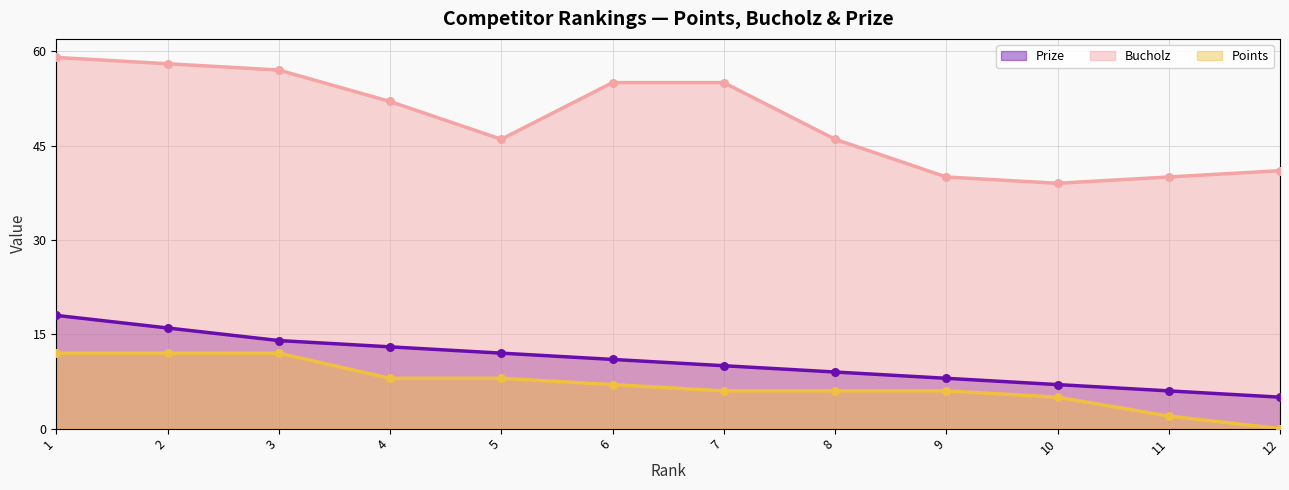

At which category is the sum across all series the highest?

1